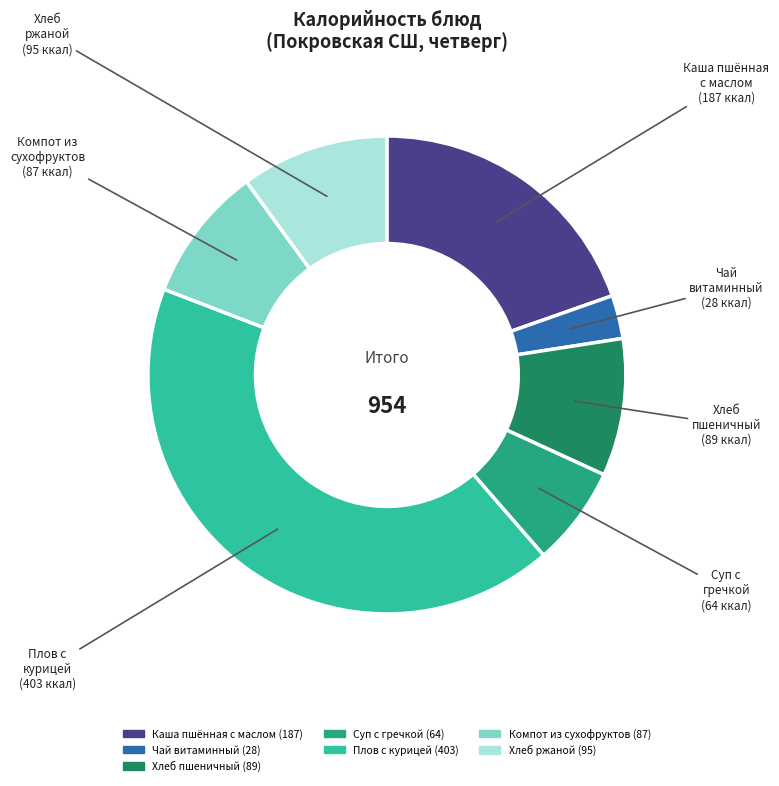

Approximately how many times larger is the value at Суп с гречкой compared to Хлеб ржаной?

0.7